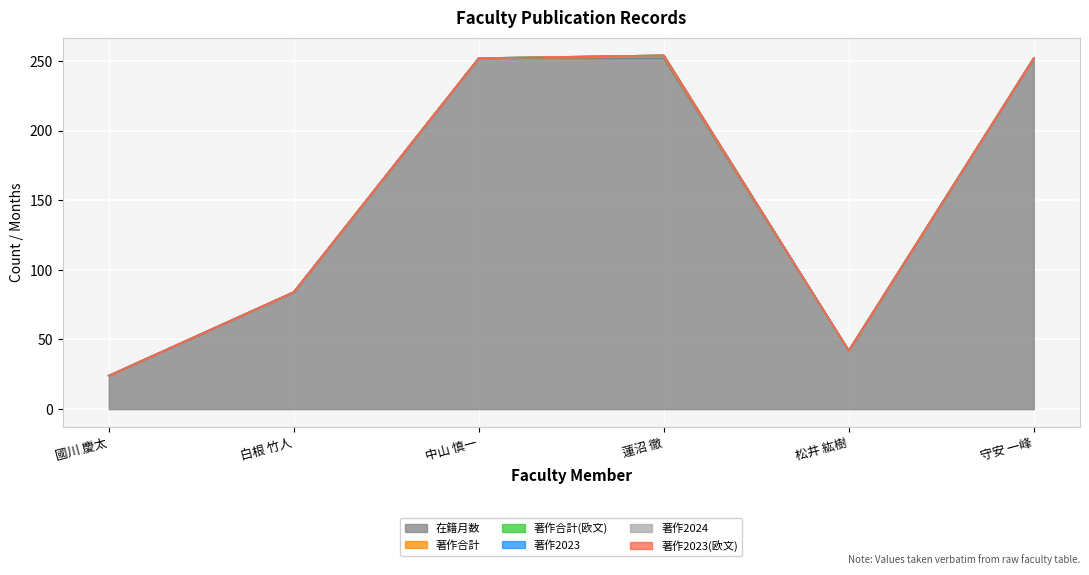

At how many categories does at least one series exceed 141?

3